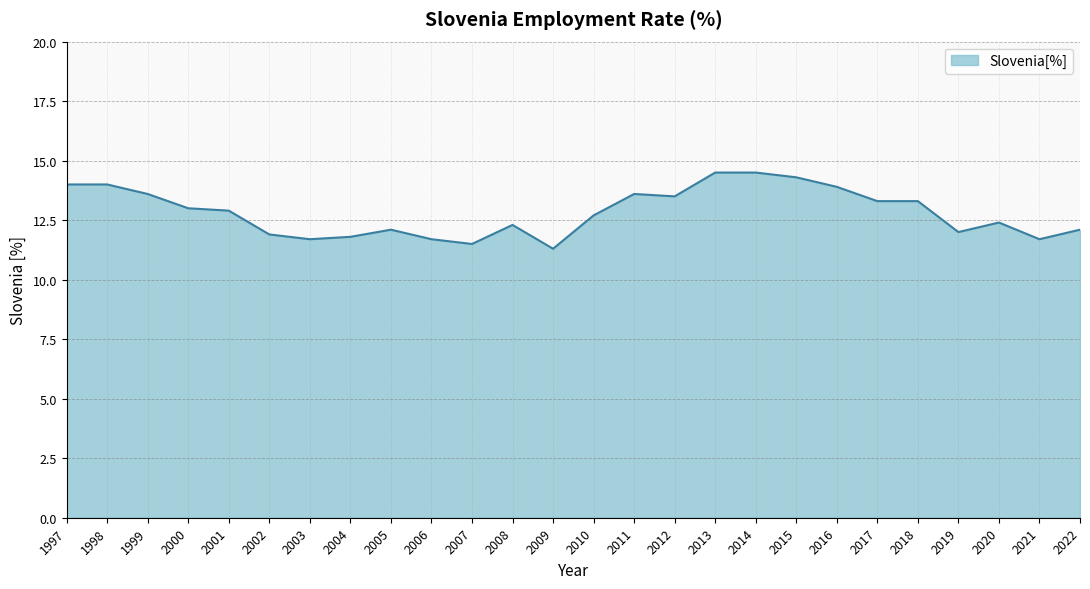

What is the greatest value displayed?

14.5